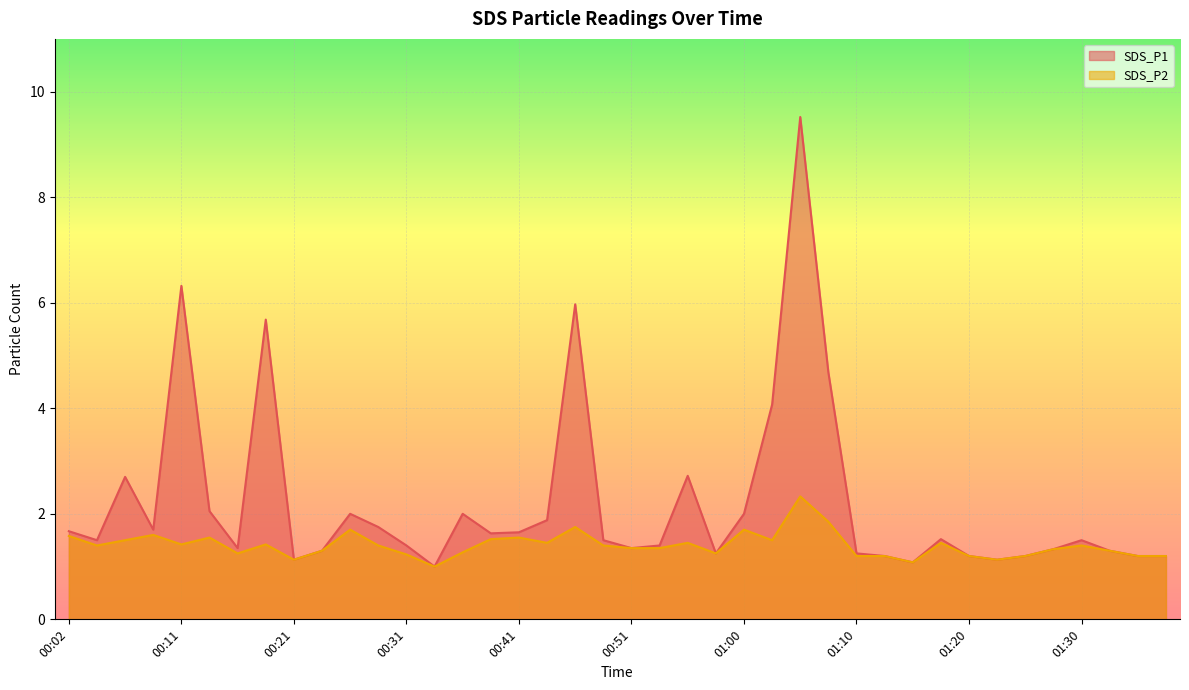

Where is the first local minimum for SDS_P1?

00:04